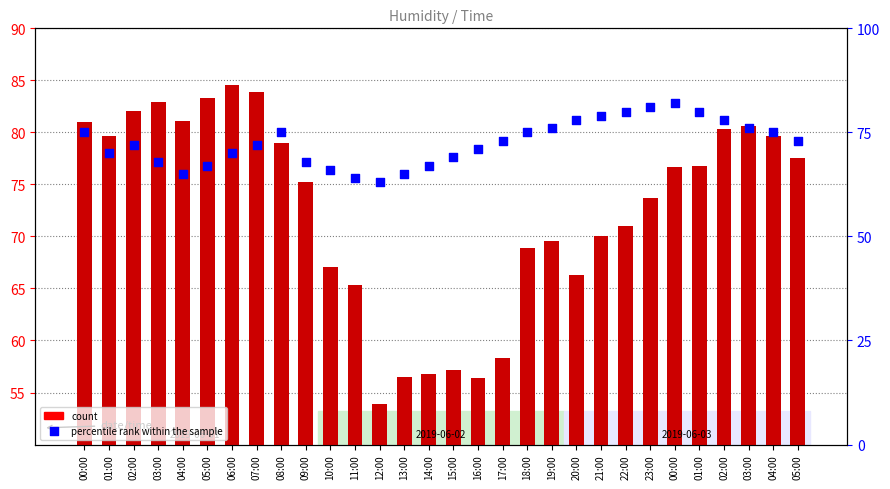

At how many categories does at least one series exceed 73?

22